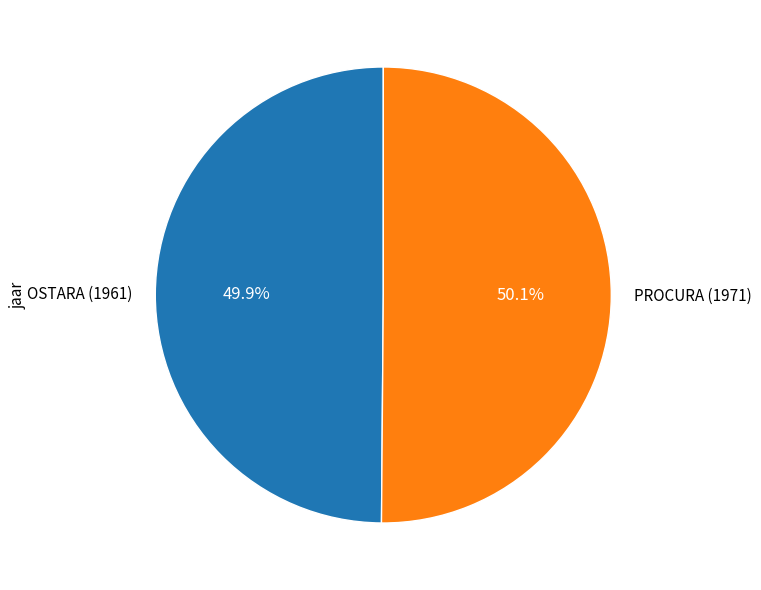

True or false: PROCURA (1971) accounts for 36% of the total.

False